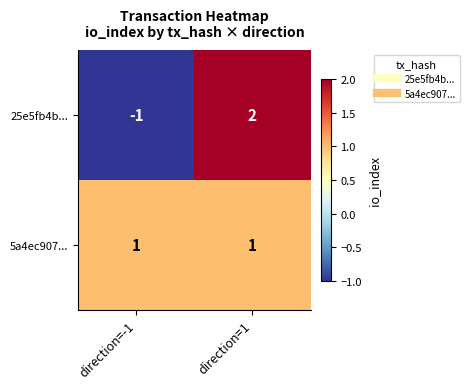

Reading left to right, what are all the values shown in this chart?

25e5fb4b...: -1	2
5a4ec907...: 1	1